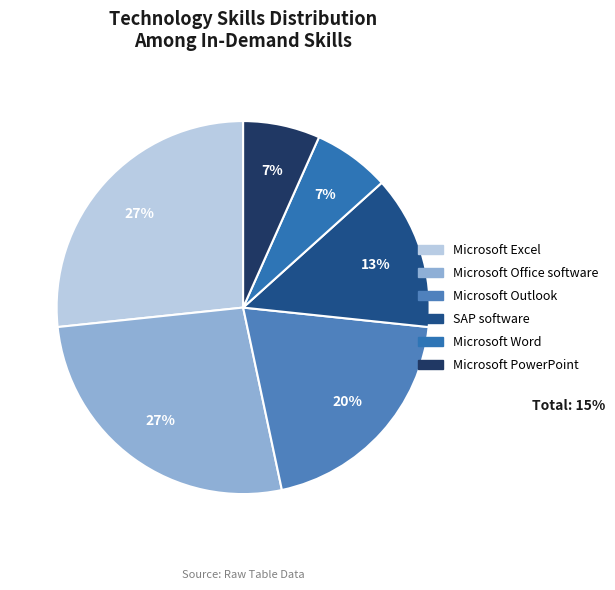

Count the number of slices in the pie.

6